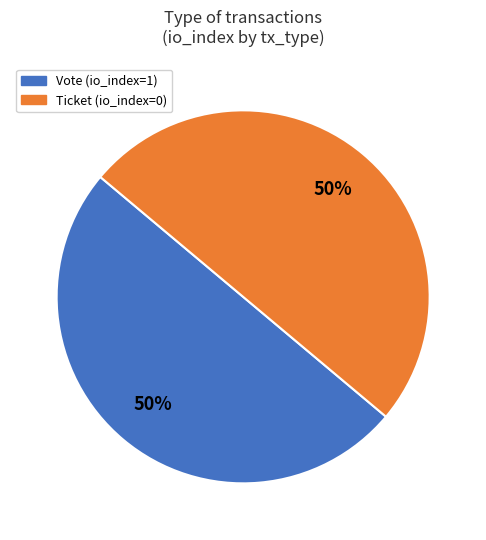

To the nearest percent, what percentage of the pie is Vote?

50%